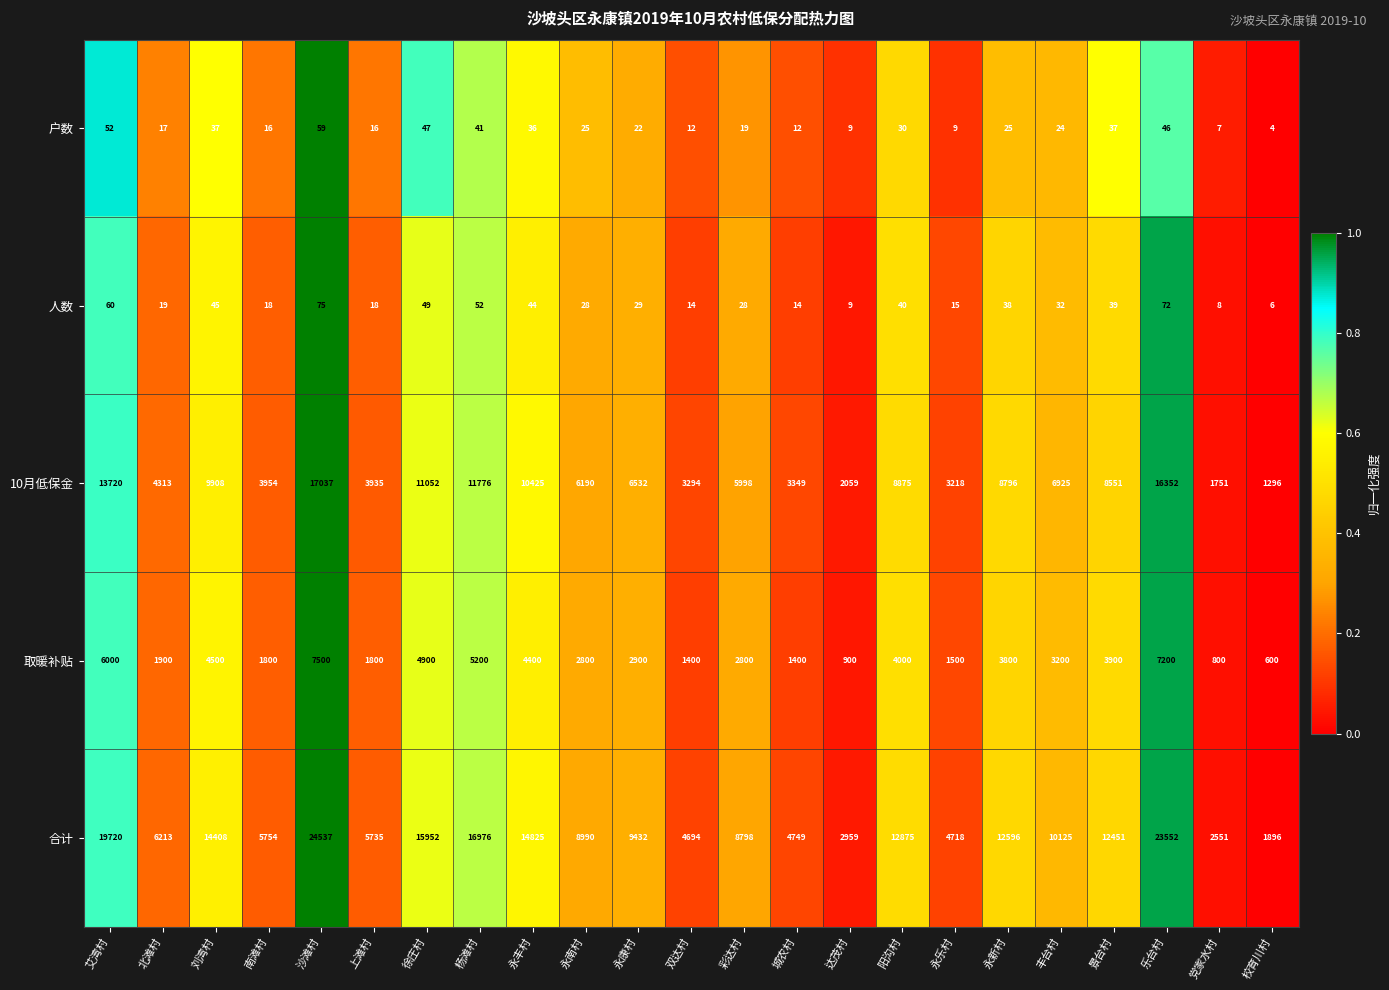

Which series has the largest total across all categories?

合计